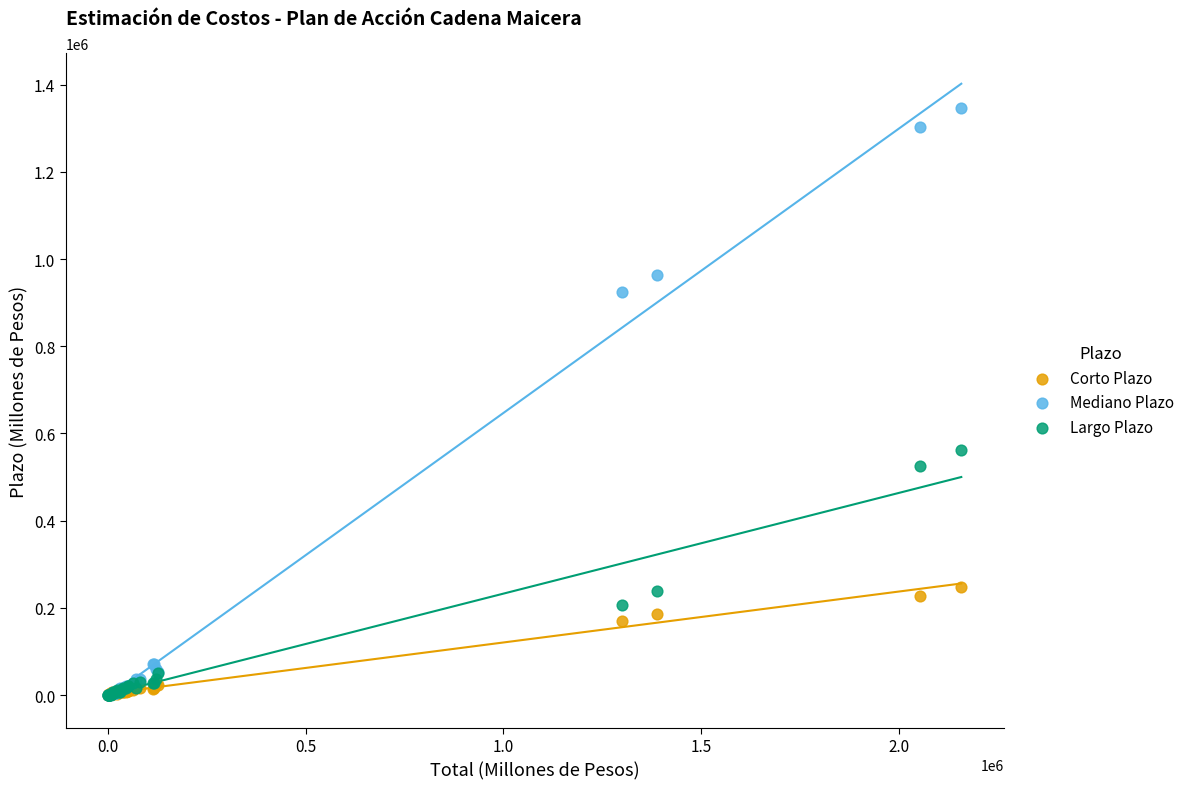

Across all series, what Y value is closest to 673736?

562085.9